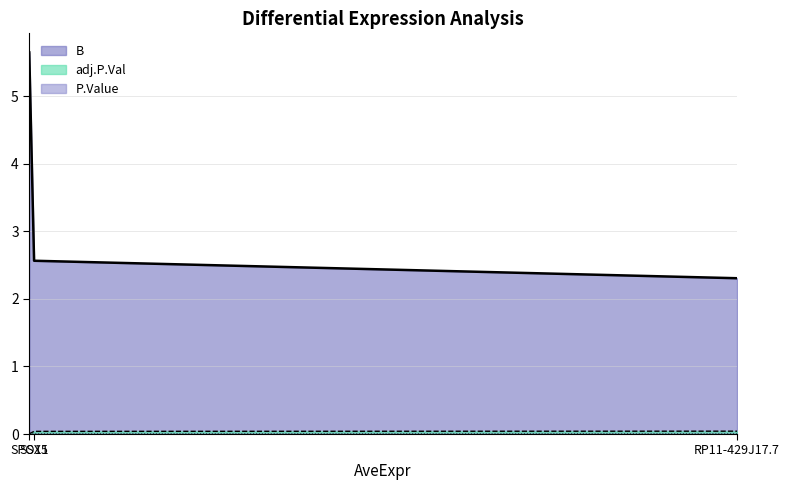

At which category does the chart reach its peak across all series?

SPO11